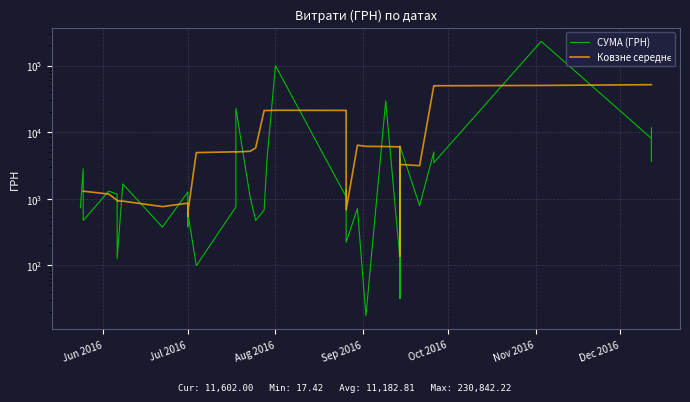

What is the change in value from 30.08.2016 to 06.06.2016?

+460.4